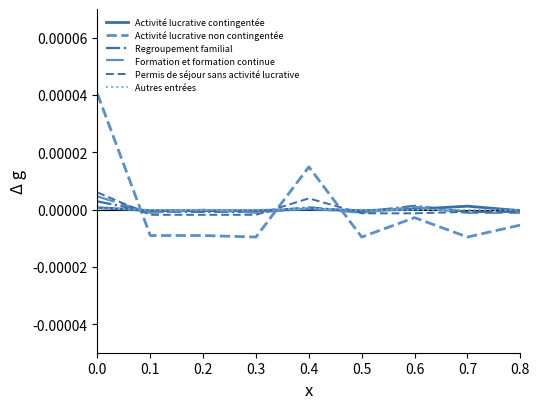

Which series has the widest spread of values?

Activité lucrative non contingentée